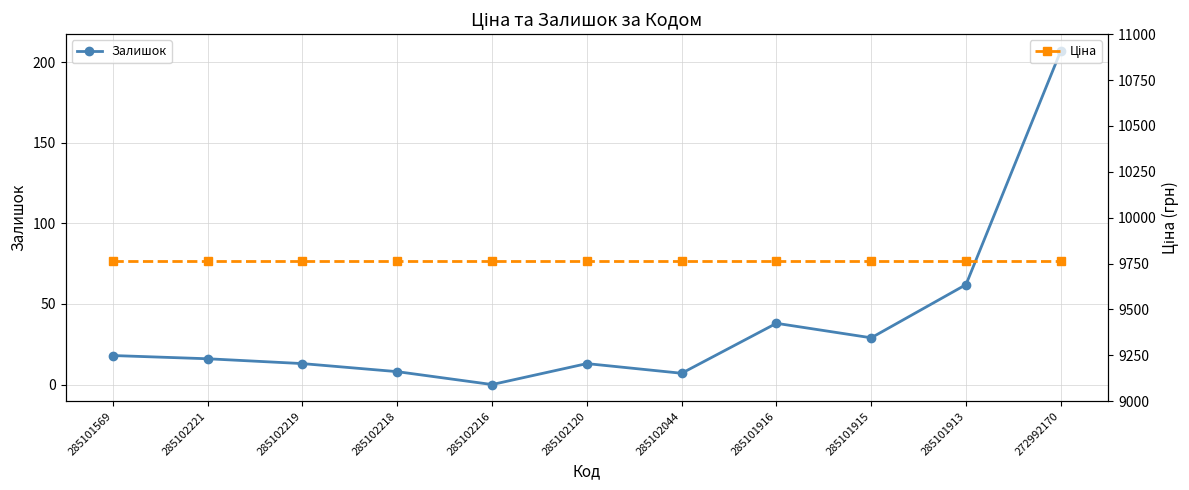

Count the number of categories in the chart.

11